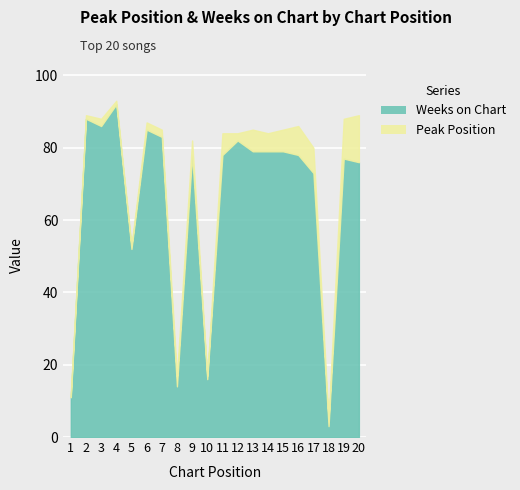

What is the sum of the Weeks on Chart values at 9 and 20?

154